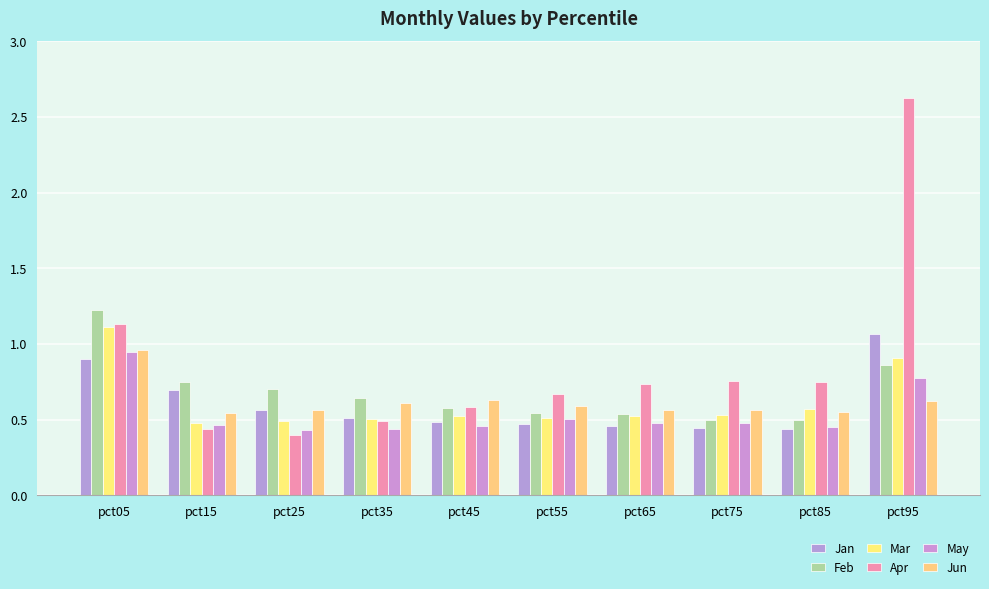

Reading left to right, transcribe all the data shown in this chart.

Jan: 0.9	0.7	0.6	0.5	0.5	0.5	0.5	0.4	0.4	1.1
Feb: 1.2	0.7	0.7	0.6	0.6	0.5	0.5	0.5	0.5	0.9
Mar: 1.1	0.5	0.5	0.5	0.5	0.5	0.5	0.5	0.6	0.9
Apr: 1.1	0.4	0.4	0.5	0.6	0.7	0.7	0.8	0.7	2.6
May: 0.9	0.5	0.4	0.4	0.5	0.5	0.5	0.5	0.4	0.8
Jun: 1.0	0.5	0.6	0.6	0.6	0.6	0.6	0.6	0.6	0.6